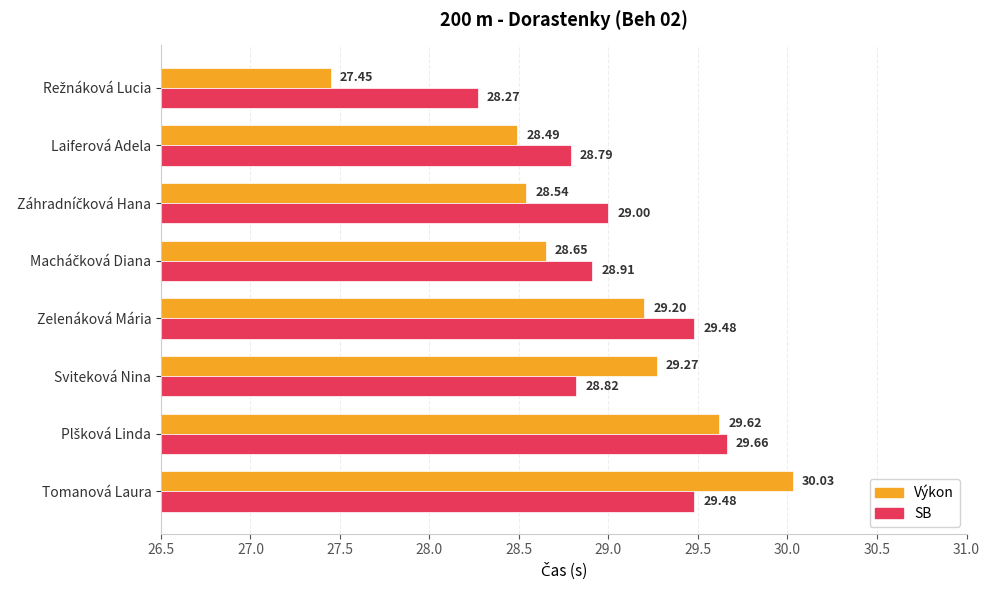

Which series has the largest total across all categories?

SB